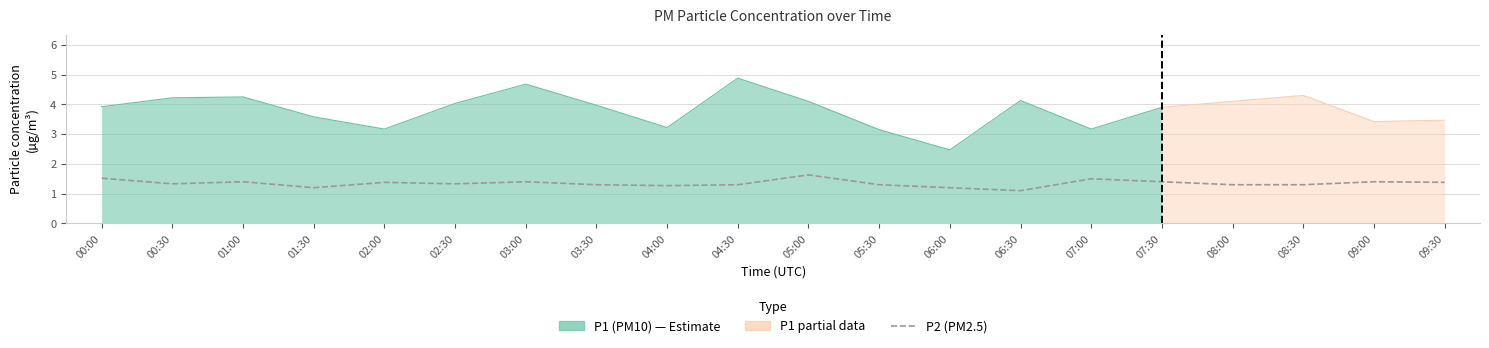

Read the value at 03:00.

1.4